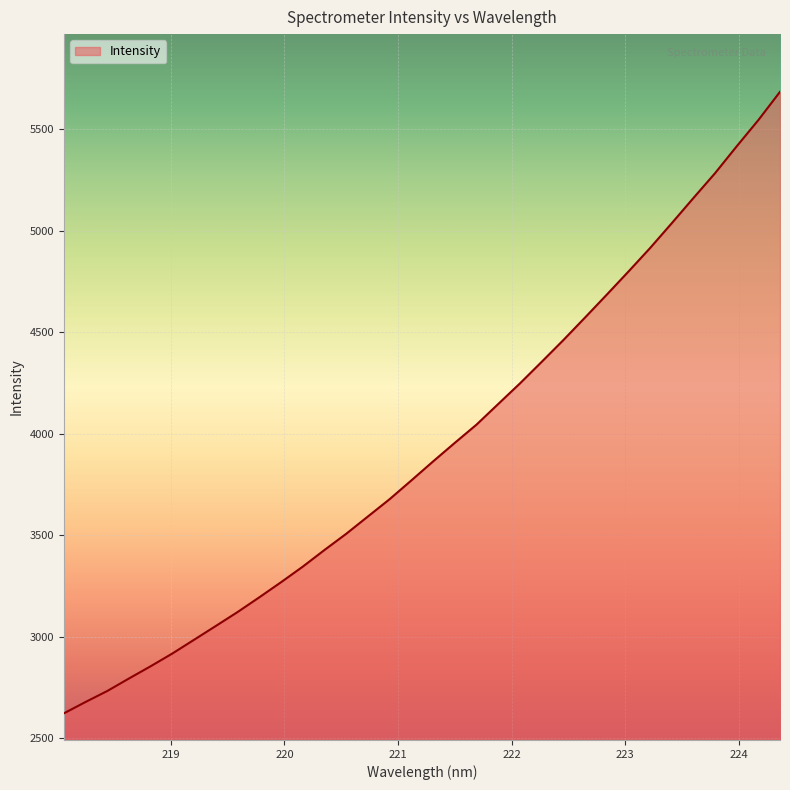

What is the difference between the maximum and minimum values?

3060.2